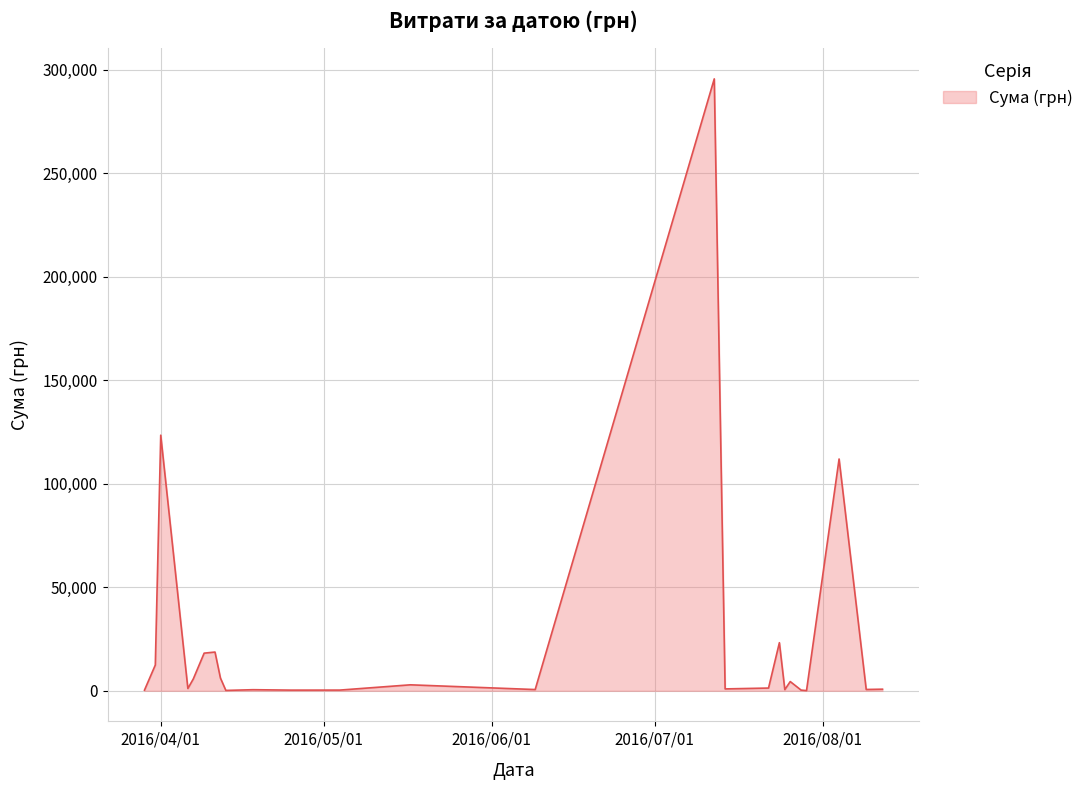

What is the difference between the maximum and minimum values?

295540.8